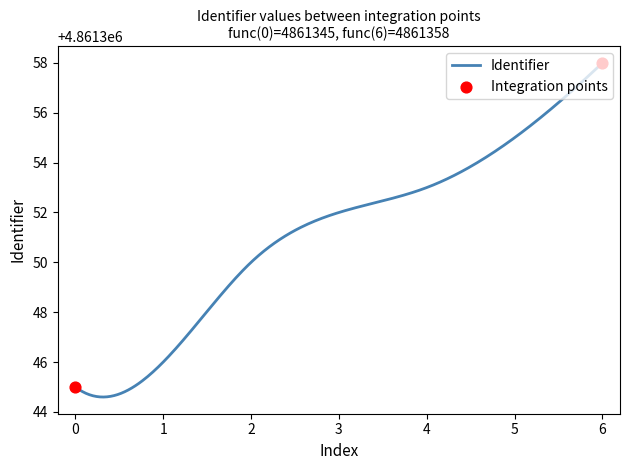

What is the difference between the maximum and minimum values?

13.4